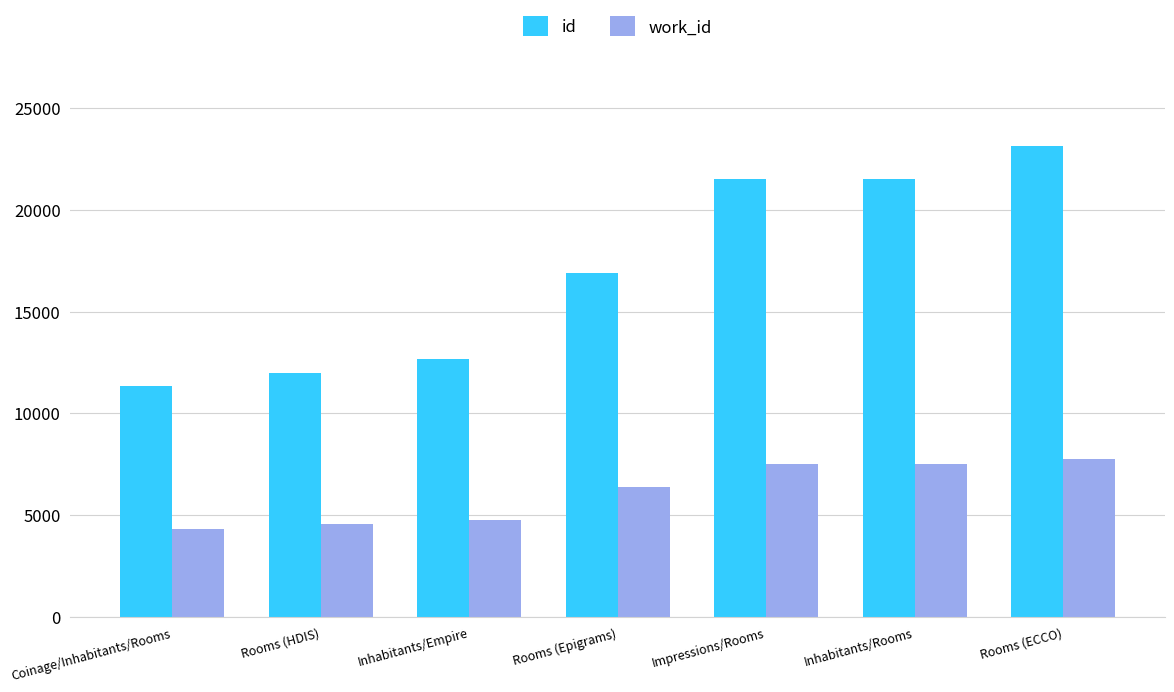

Which series has the widest spread of values?

id